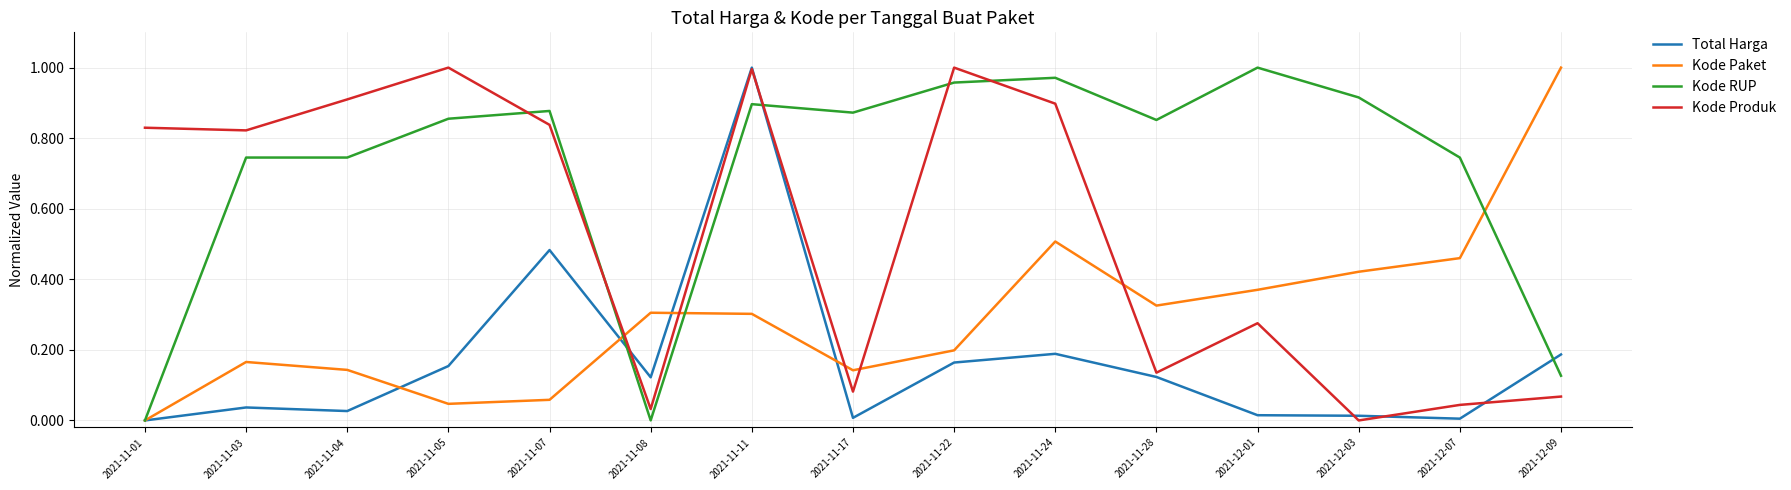

What position from the left is 2021-11-04?

3